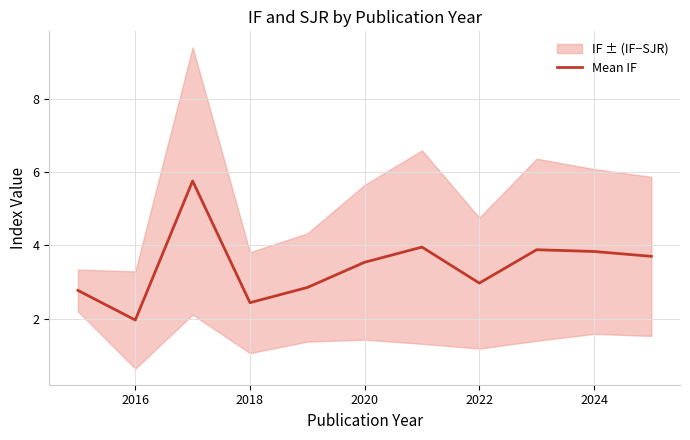

Is it true that Mean IF equals 4.0 at 2018?

False